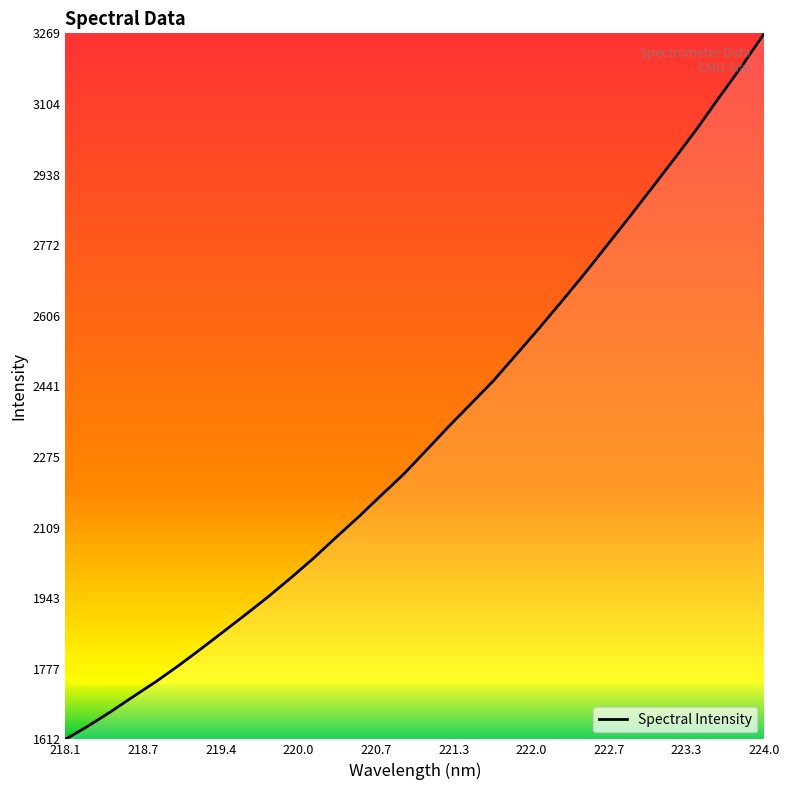

How many lines are shown in the chart?

1